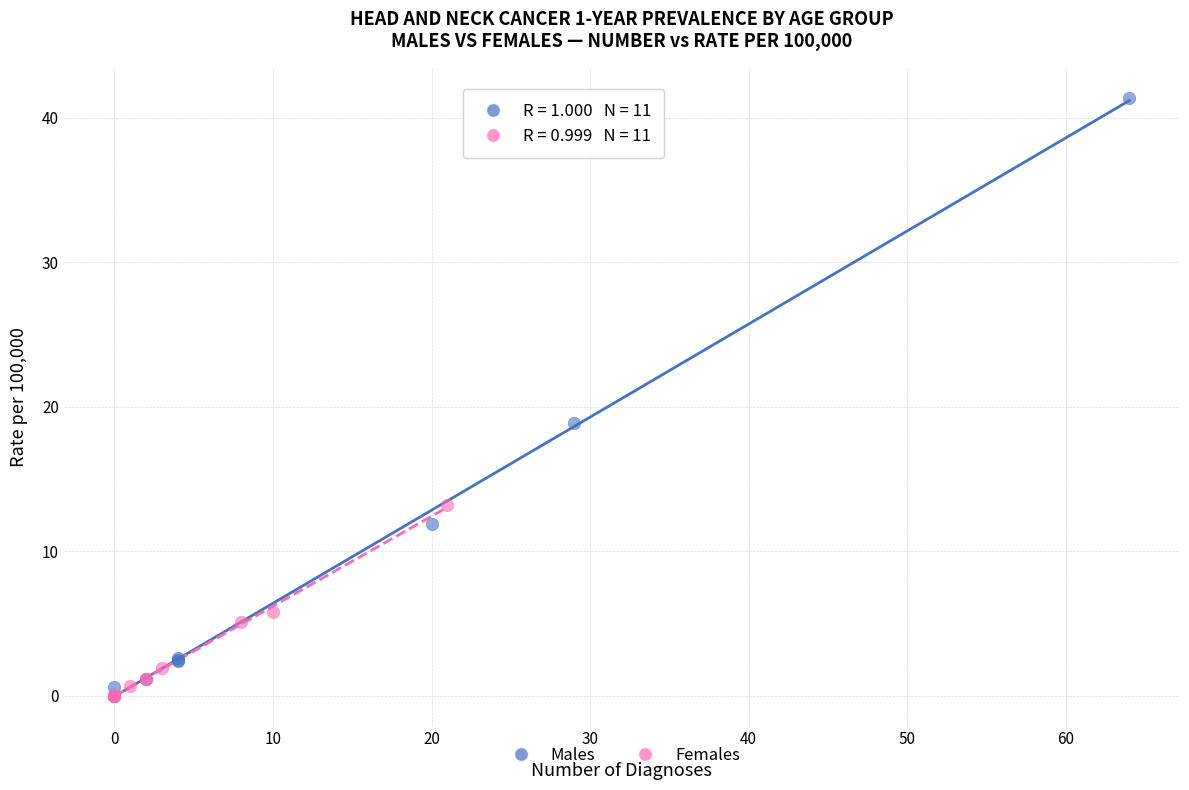

Which series has the widest spread of Y values?

Males